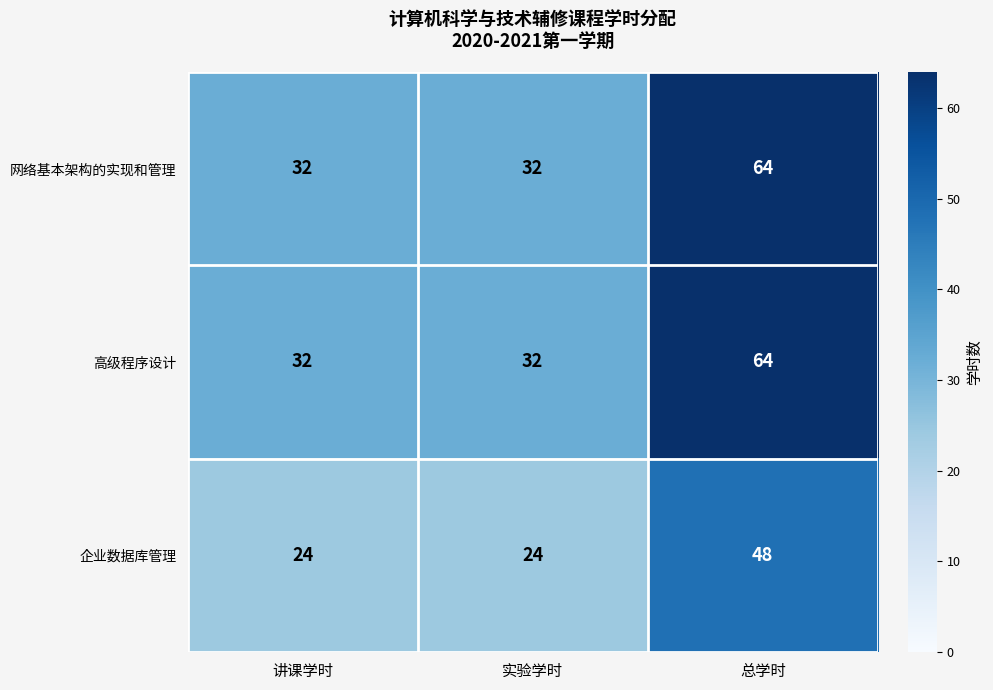

What is the approximate value of 企业数据库管理 at 实验学时?

24